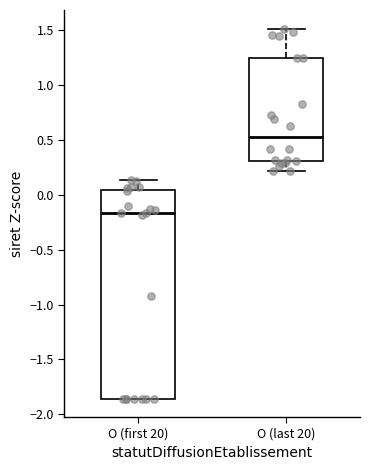

Reading left to right, read every box against the y-axis: the position of its median line, the range the box covers, and the ends of its whiskers. The values are not printed on the chart, so give them approximately, as read against the axis.

O (first 20): median -0.15, box -1.85 to 0.05, whiskers -1.85 to 0.15
O (last 20): median 0.50, box 0.30 to 1.25, whiskers 0.20 to 1.50